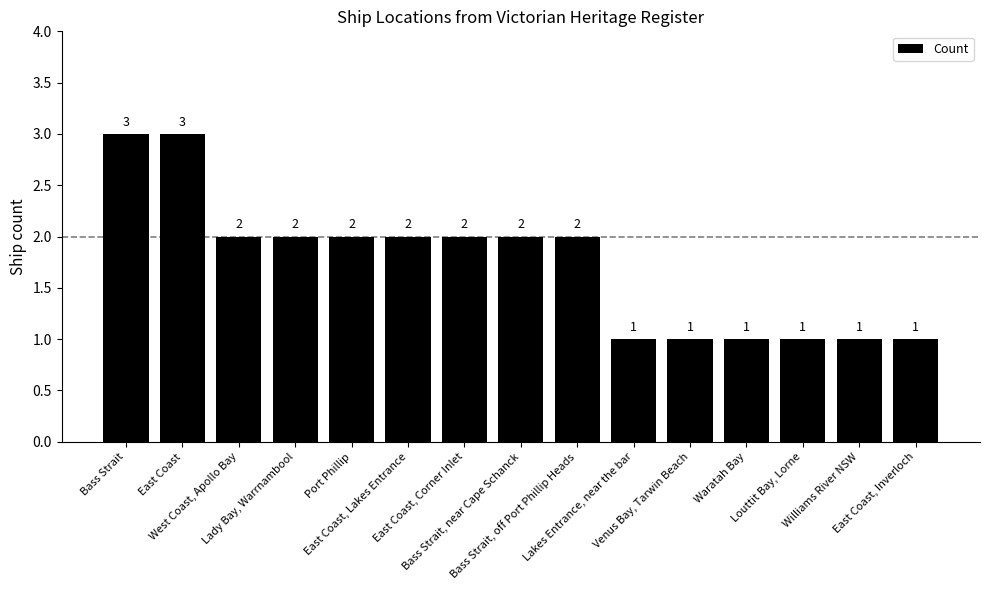

What position from the right is East Coast?

14